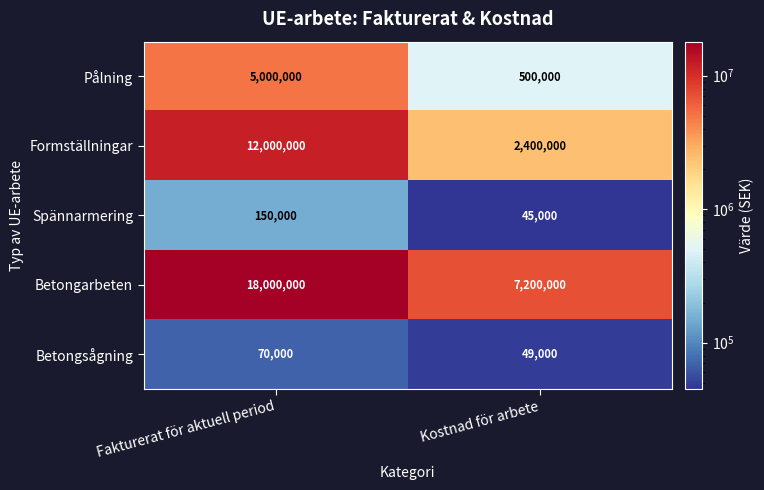

Count the number of categories in the chart.

2